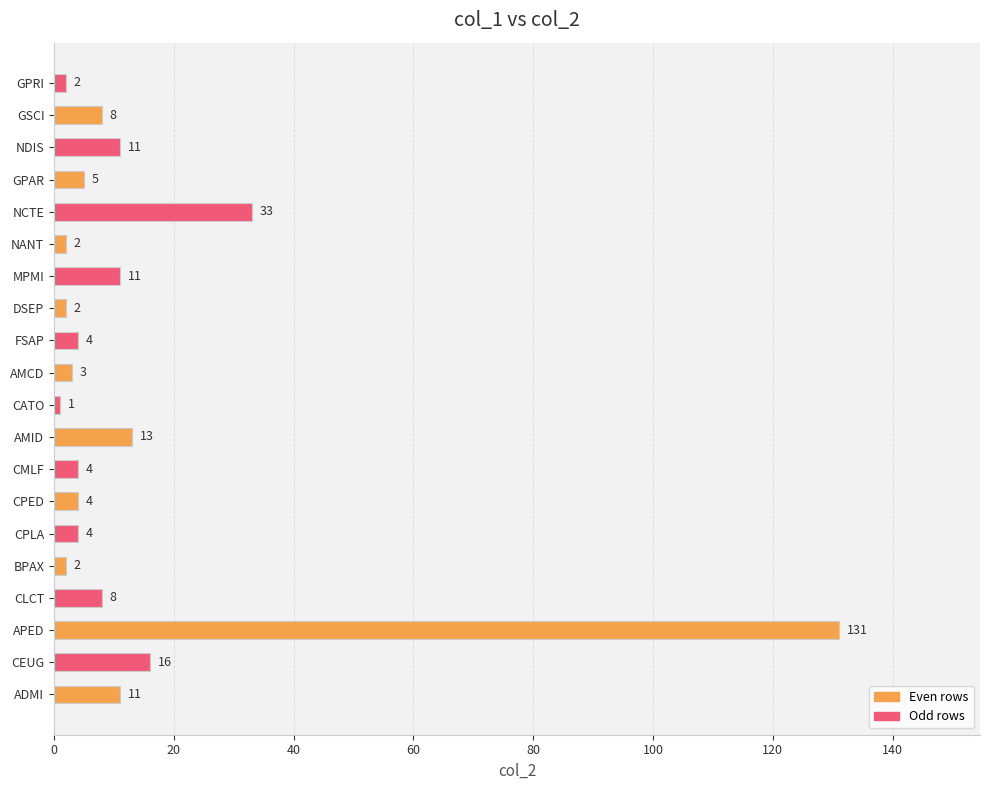

What is the greatest value displayed?

131